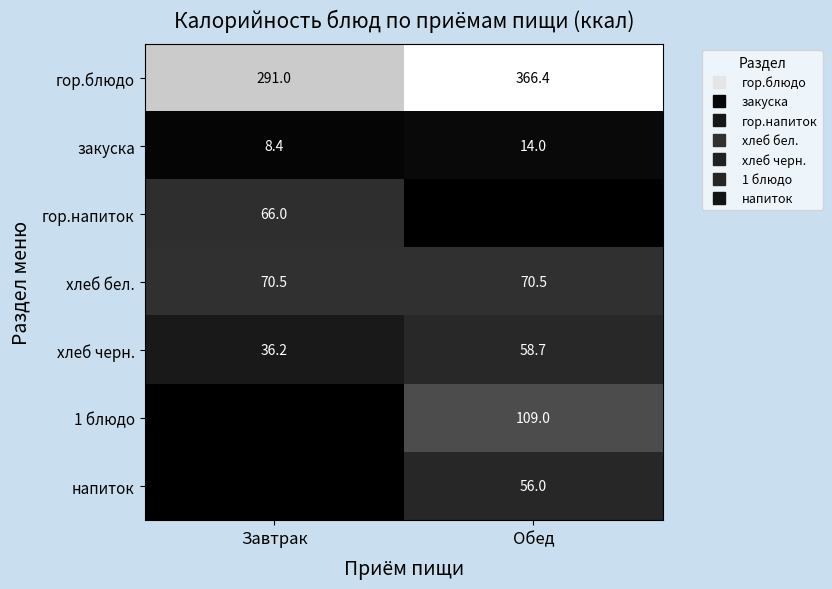

The value of хлеб бел. at Завтрак is 70.5. True or false?

True